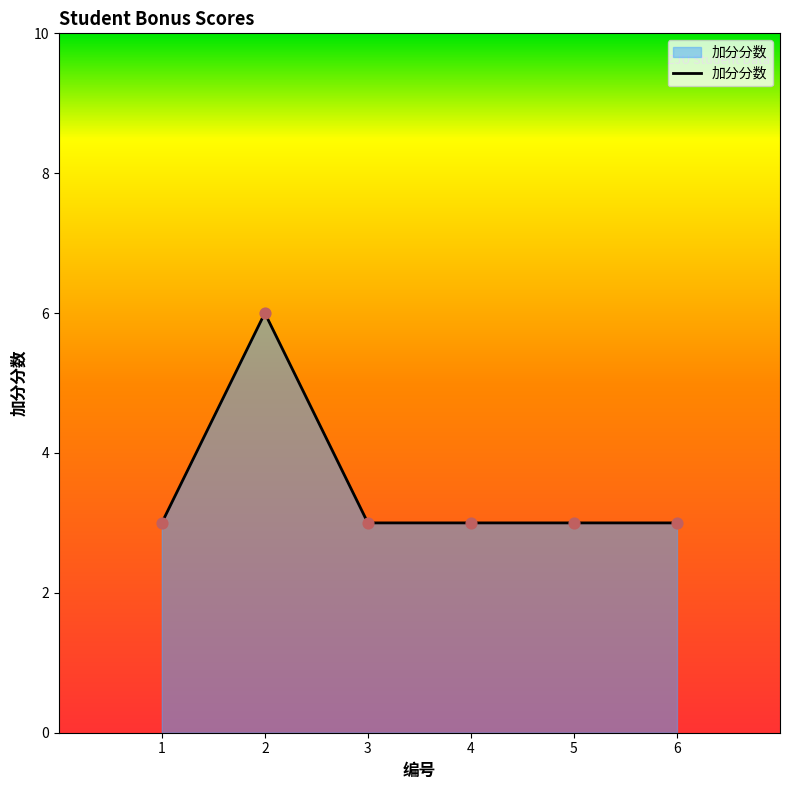

What is the ratio of the value at 4 to the value at 2?

0.5